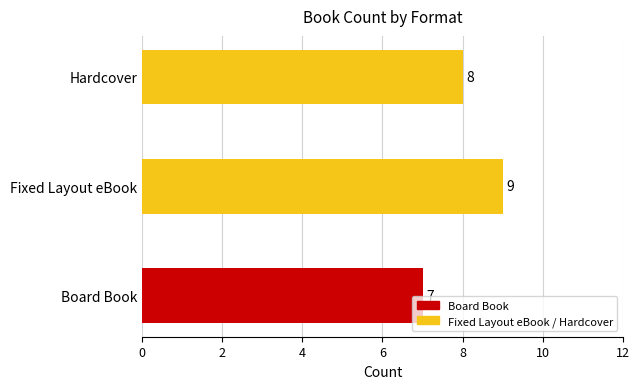

List the labels in order of value, smallest first.

Board Book, Hardcover, Fixed Layout eBook